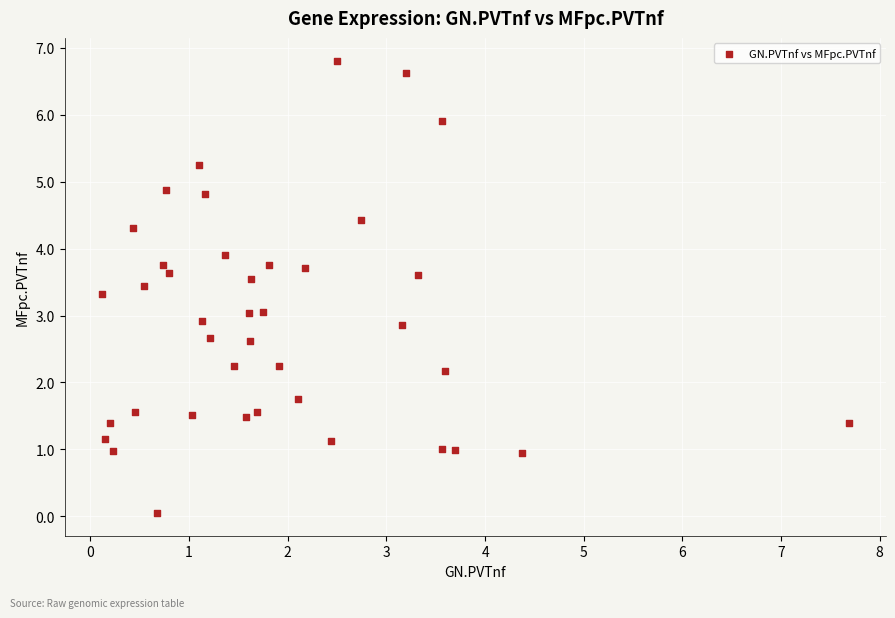

What is the range of Y values (max minus min)?

6.8